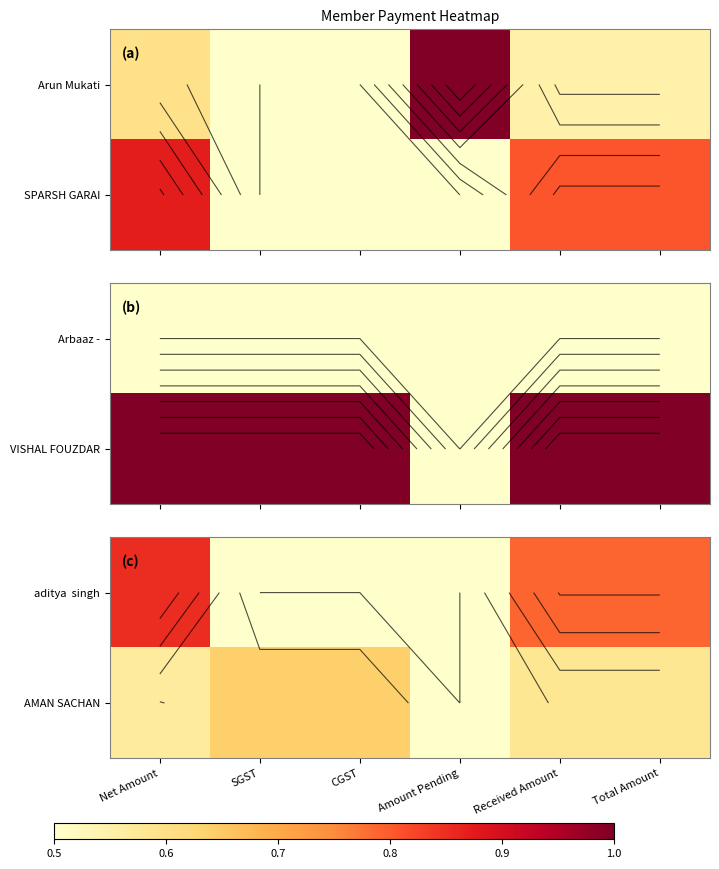

What is the difference between the maximum and minimum values in the AMAN SACHAN series?

0.3